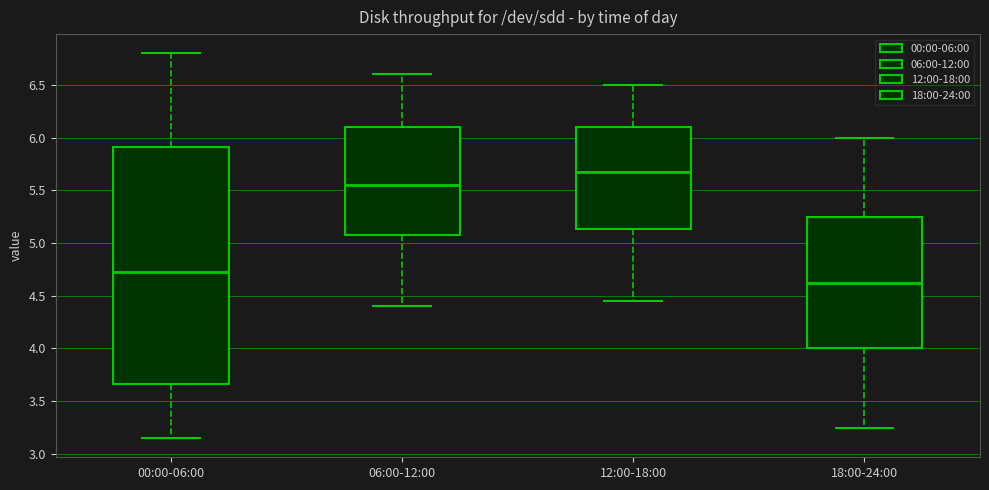

Reading left to right, read every box against the y-axis: the position of its median line, the range the box covers, and the ends of its whiskers. The values are not printed on the chart, so give them approximately, as read against the axis.

00:00-06:00: median 4.75, box 3.65 to 5.90, whiskers 3.15 to 6.80
06:00-12:00: median 5.55, box 5.10 to 6.10, whiskers 4.40 to 6.60
12:00-18:00: median 5.70, box 5.15 to 6.10, whiskers 4.45 to 6.50
18:00-24:00: median 4.65, box 4.00 to 5.25, whiskers 3.25 to 6.00